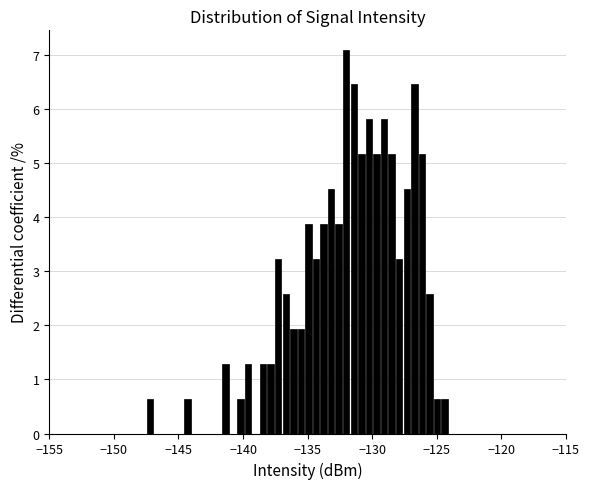

Around what value on the x-axis is the tallest bar? Give the approximate position of its centre, as read against the axis.

-132.0